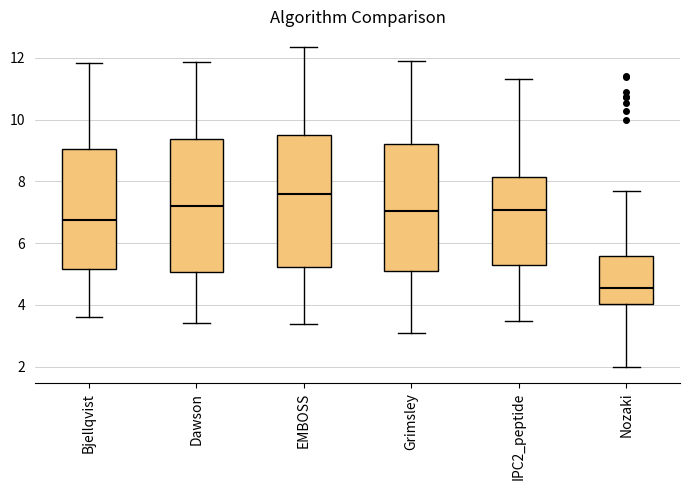

Which box's median line is the highest?

EMBOSS